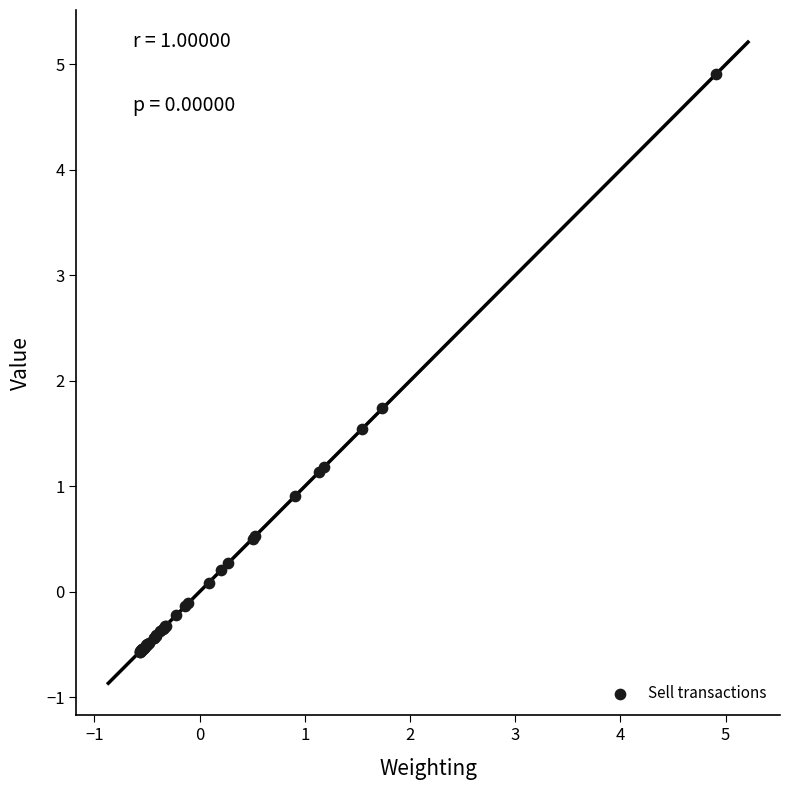

What Y value in the scatter plot is closest to 2?

1.7